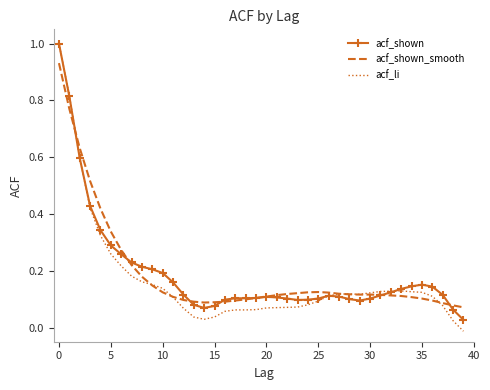

Which series has the widest spread of values?

acf_li